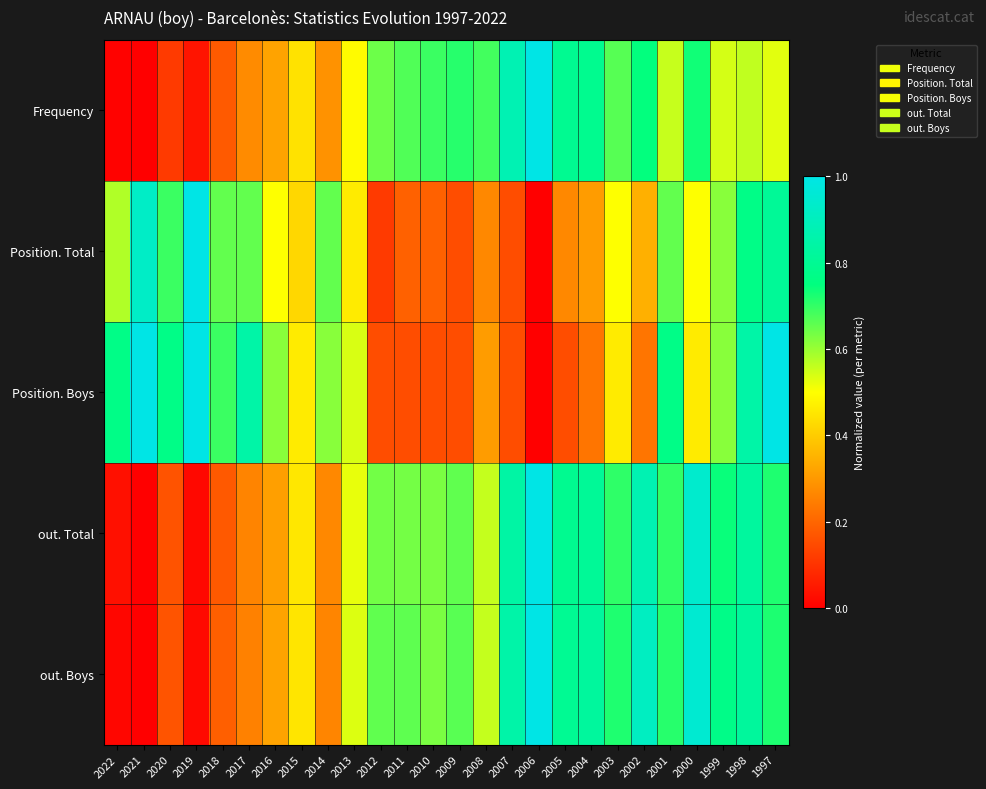

Reading left to right, transcribe all the data shown in this chart.

Frequency: 2022=0.0	2021=0.0	2020=0.1	2019=0.0	2018=0.2	2017=0.3	2016=0.3	2015=0.4	2014=0.3	2013=0.5	2012=0.6	2011=0.7	2010=0.7	2009=0.7	2008=0.7	2007=0.9	2006=1.0	2005=0.8	2004=0.8	2003=0.7	2002=0.7	2001=0.6	2000=0.7	1999=0.5	1998=0.6	1997=0.5
Position. Total: 2022=0.6	2021=0.9	2020=0.7	2019=1.0	2018=0.7	2017=0.7	2016=0.5	2015=0.4	2014=0.7	2013=0.5	2012=0.1	2011=0.2	2010=0.2	2009=0.2	2008=0.3	2007=0.2	2006=0.0	2005=0.3	2004=0.3	2003=0.5	2002=0.3	2001=0.7	2000=0.5	1999=0.6	1998=0.8	1997=0.8
Position. Boys: 2022=0.8	2021=1.0	2020=0.8	2019=1.0	2018=0.7	2017=0.8	2016=0.6	2015=0.5	2014=0.6	2013=0.5	2012=0.2	2011=0.2	2010=0.2	2009=0.2	2008=0.3	2007=0.2	2006=0.0	2005=0.2	2004=0.2	2003=0.5	2002=0.2	2001=0.8	2000=0.5	1999=0.6	1998=0.8	1997=1.0
out. Total: 2022=0.0	2021=0.0	2020=0.2	2019=0.0	2018=0.2	2017=0.3	2016=0.3	2015=0.5	2014=0.3	2013=0.5	2012=0.6	2011=0.6	2010=0.6	2009=0.7	2008=0.6	2007=0.8	2006=1.0	2005=0.8	2004=0.8	2003=0.7	2002=0.9	2001=0.7	2000=0.9	1999=0.7	1998=0.8	1997=0.7
out. Boys: 2022=0.0	2021=0.0	2020=0.2	2019=0.0	2018=0.2	2017=0.3	2016=0.3	2015=0.5	2014=0.3	2013=0.5	2012=0.7	2011=0.7	2010=0.6	2009=0.7	2008=0.6	2007=0.8	2006=1.0	2005=0.8	2004=0.8	2003=0.7	2002=0.9	2001=0.7	2000=0.9	1999=0.8	1998=0.8	1997=0.7